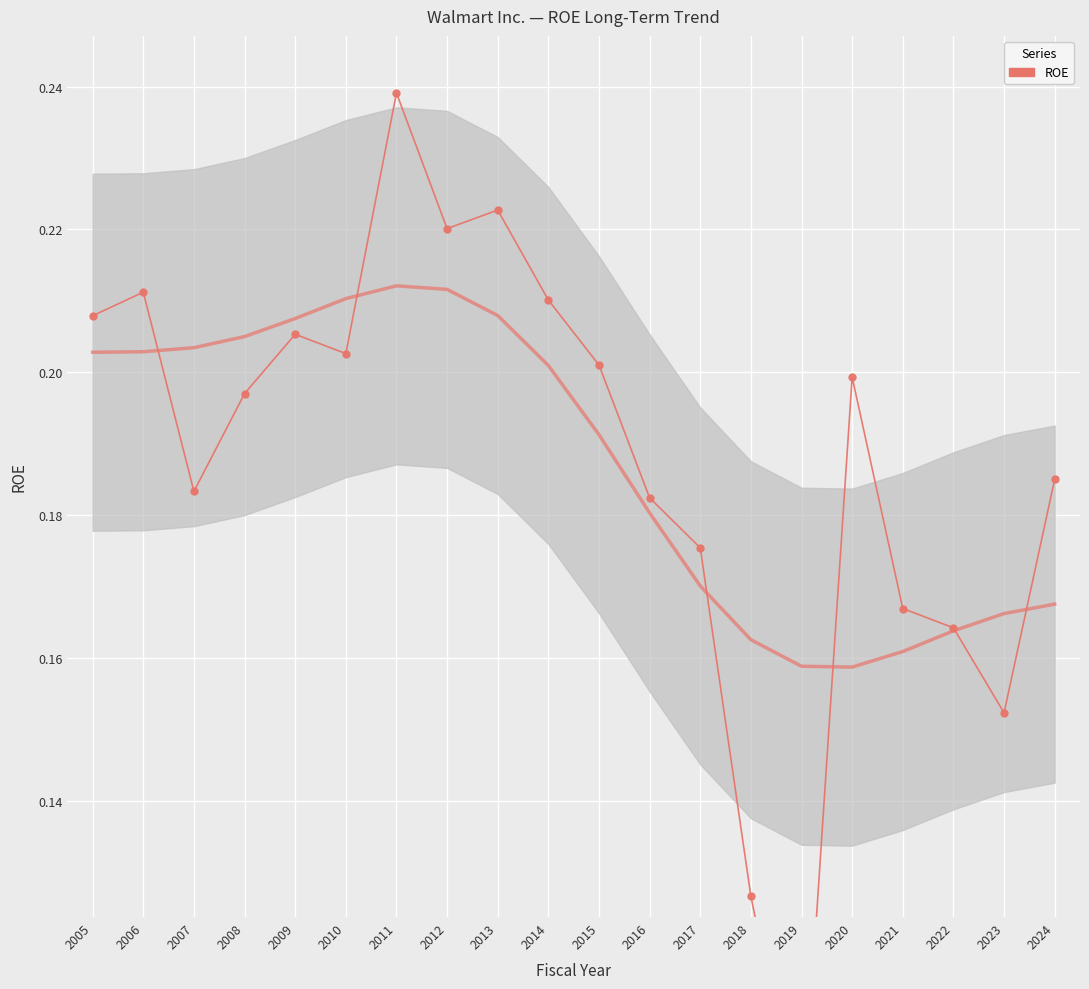

Count the values in the range 0 to 1.

20